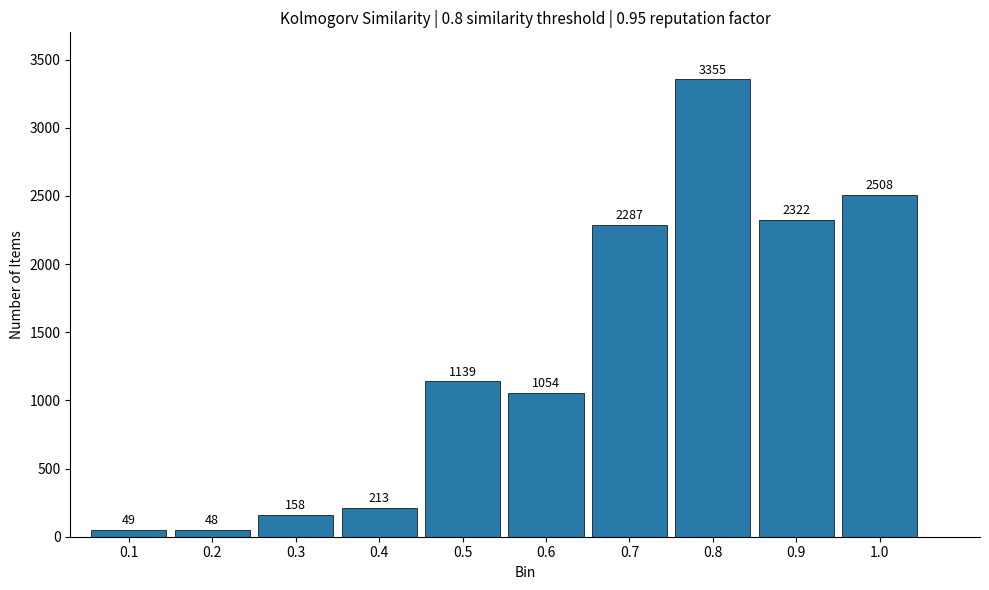

Reading left to right, transcribe all the data shown in this chart.

49	48	158	213	1139	1054	2287	3355	2322	2508